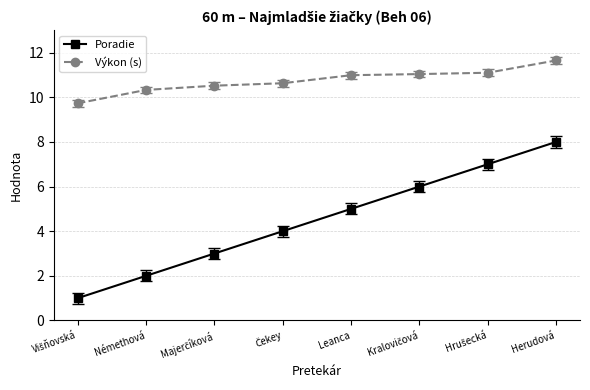

Where does the Výkon (s) series first go above 10?

Némethová